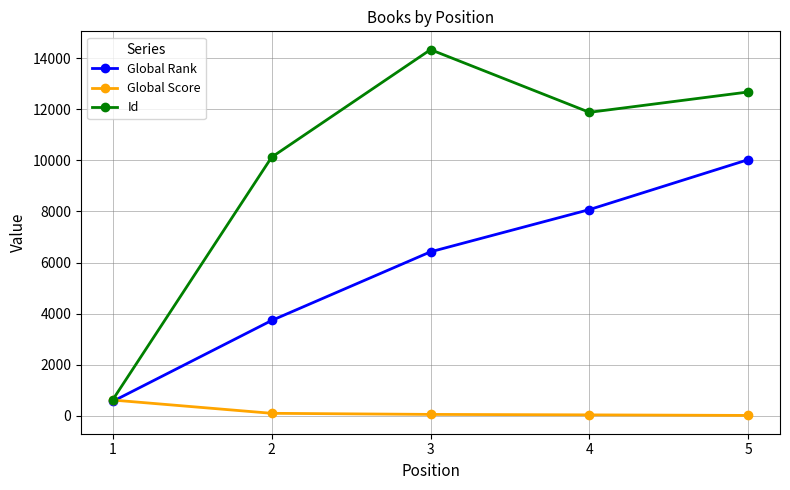

How many series are shown in this chart?

3